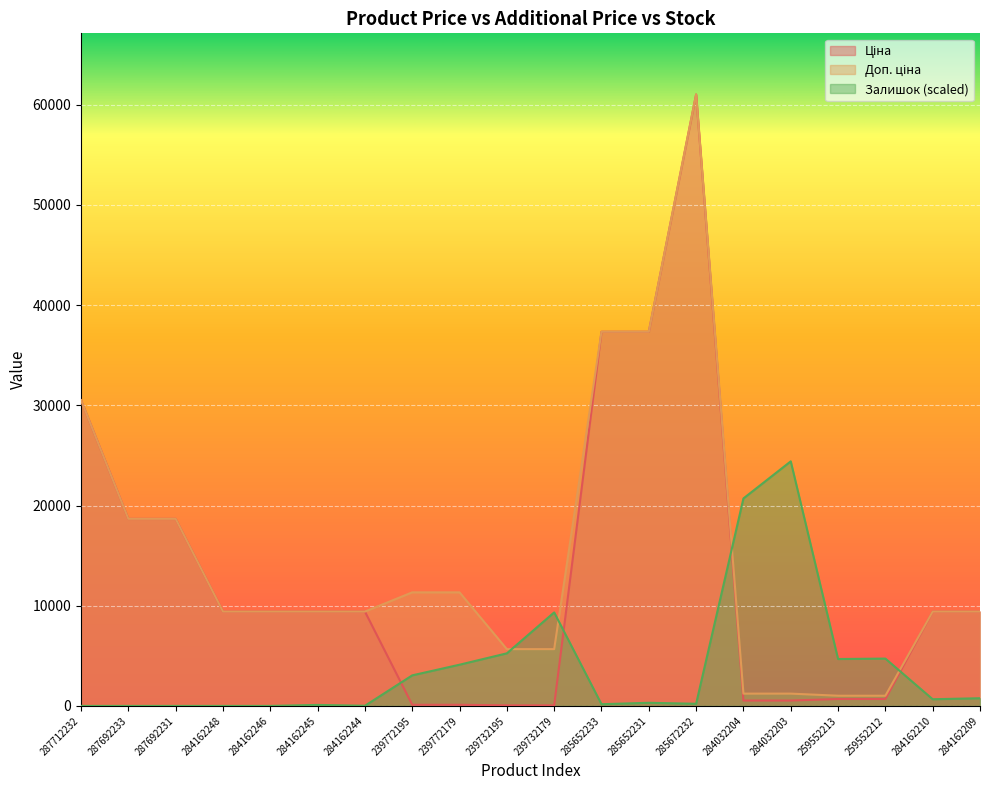

What is the label of the 13th point from the right?

239772195